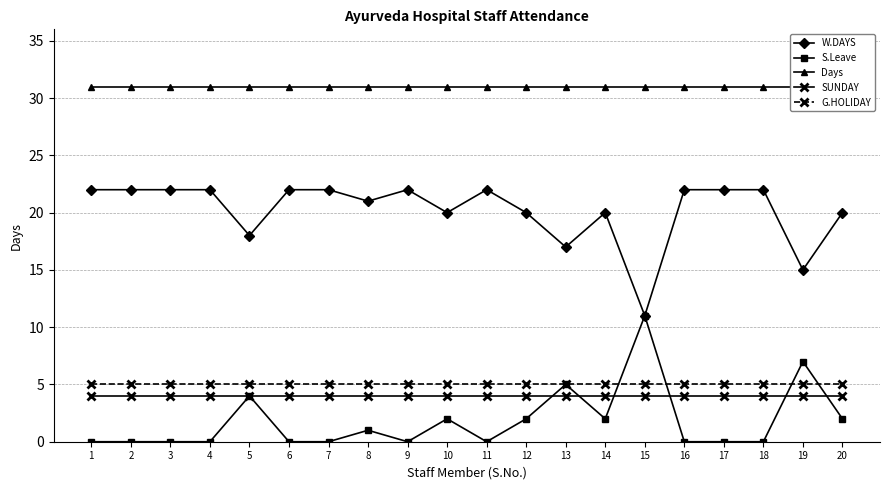

Which series has the largest range (max minus min)?

W.DAYS